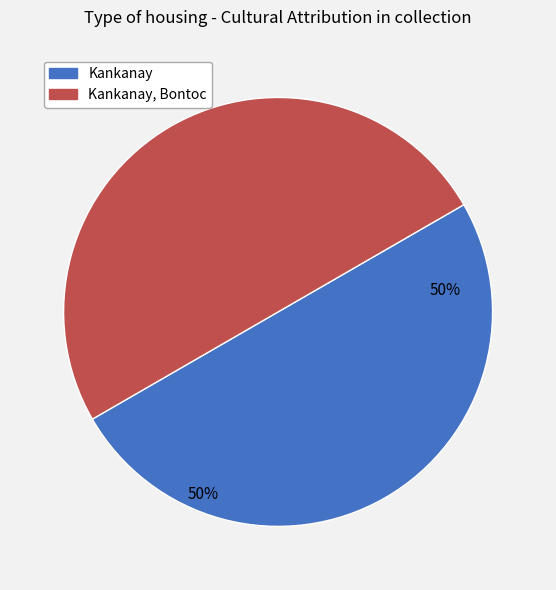

To the nearest percent, what is the average slice percentage?

50%